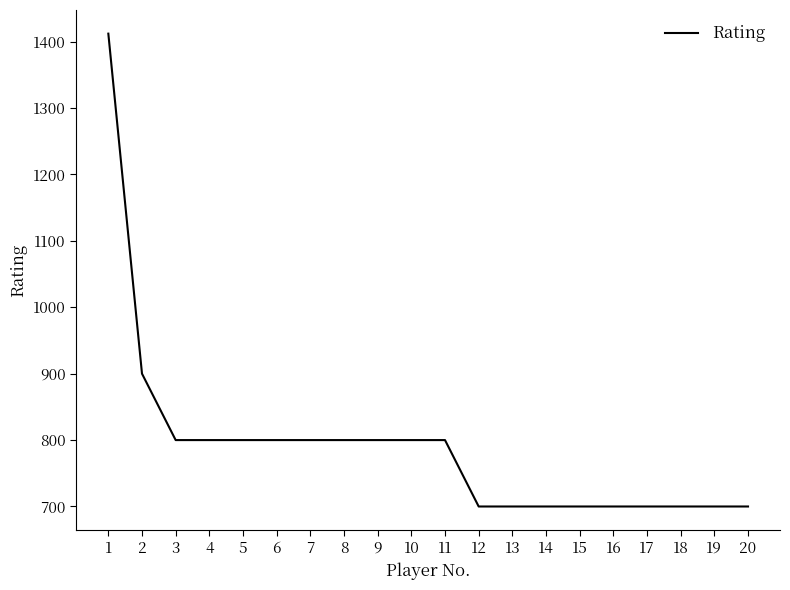

What is the maximum value shown in the chart?

1412